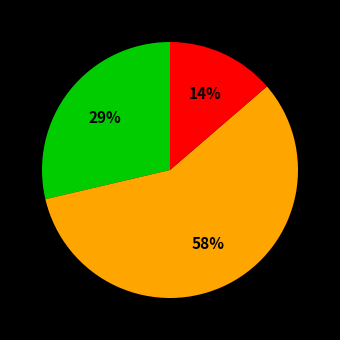

To the nearest percent, what is the difference between the largest and smallest slice percentages?

44%